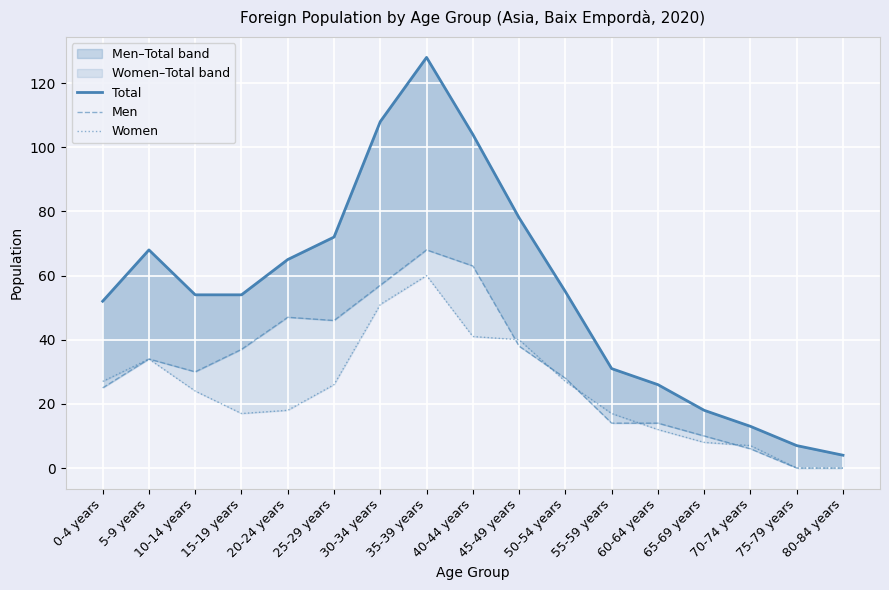

What is the maximum value shown in the chart?

128